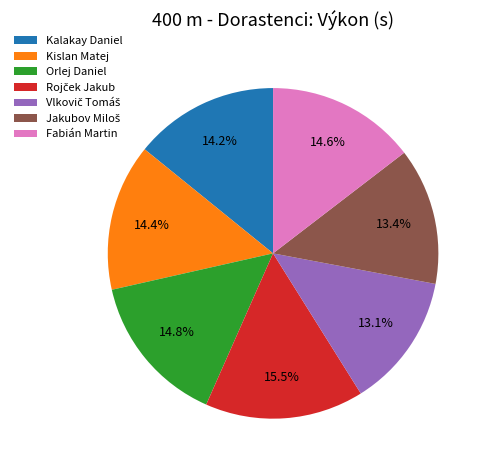

To the nearest percent, what is the average slice percentage?

14%